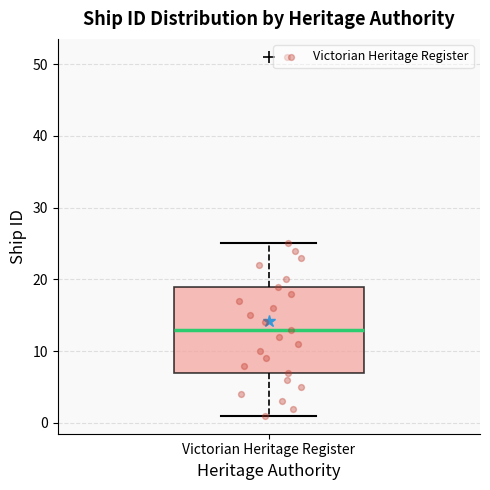

Transcribe this box plot: give where the median line is, the range the box spans, and where the two whiskers end, as read against the y-axis. The values are not printed on the chart, so give them approximately, as read against the axis.

median 13, box 7 to 19, whiskers 1 to 25